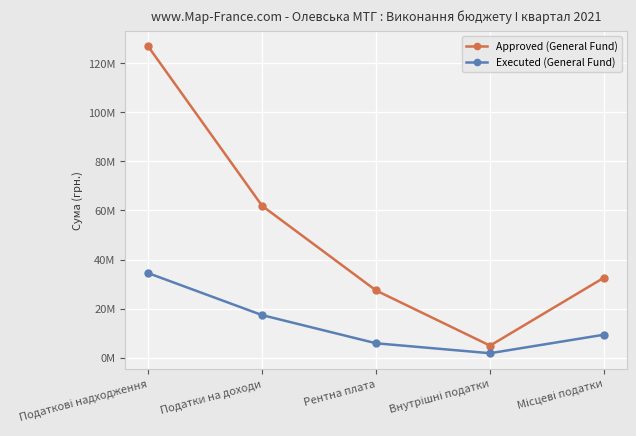

What are all the series names shown in the legend?

Approved (General Fund), Executed (General Fund)